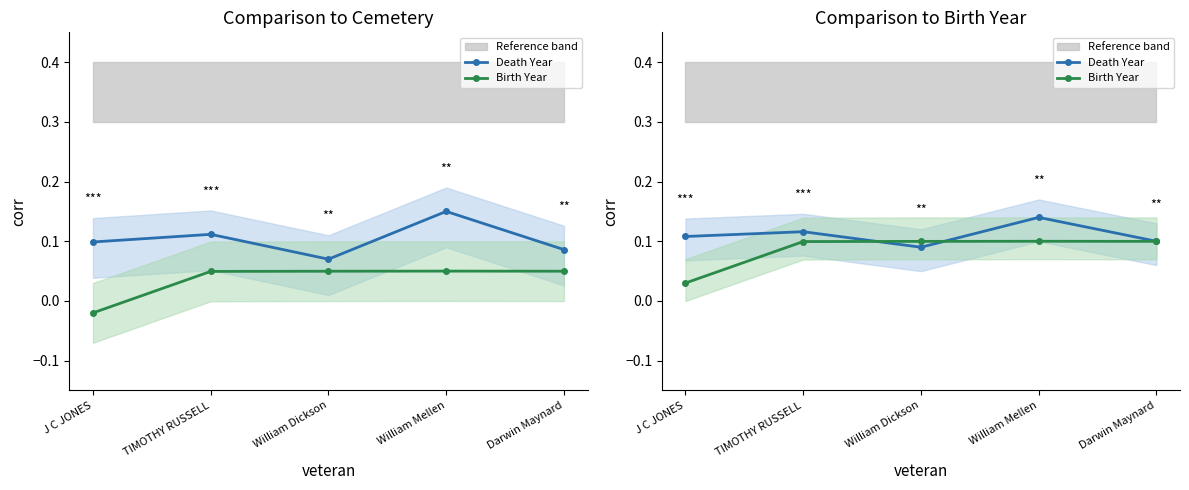

At which category does the chart reach its minimum across all series?

J C JONES